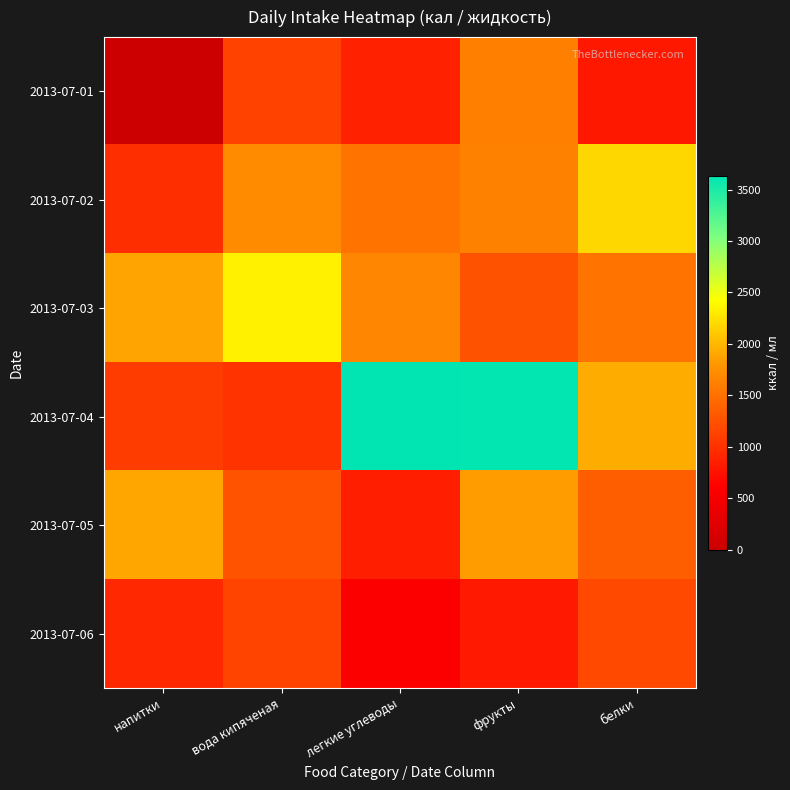

What is the spread (max minus min) of values at фрукты?

2807